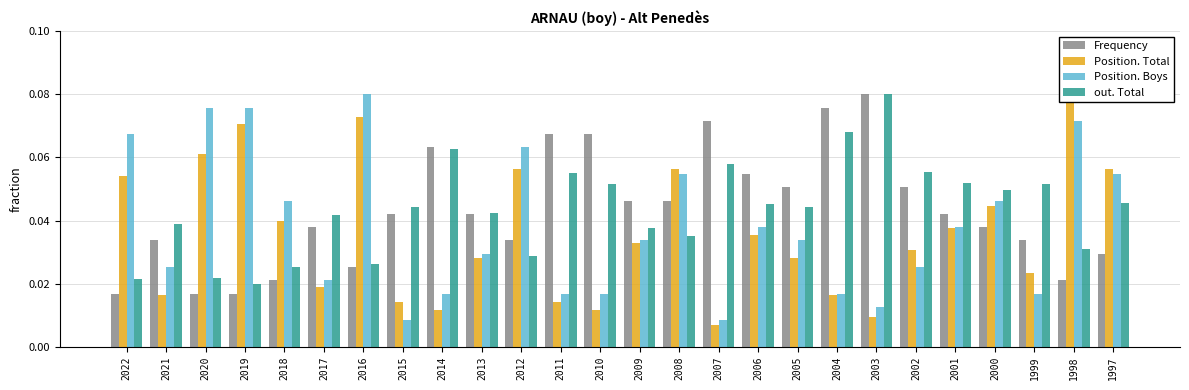

Is it true that out. Total equals 0.1 at 2002?

False